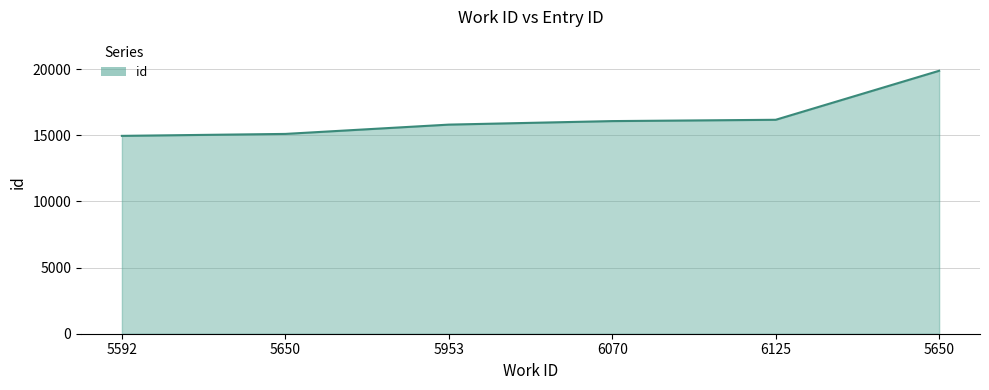

Is this an area chart (filled region under the line)?

Yes